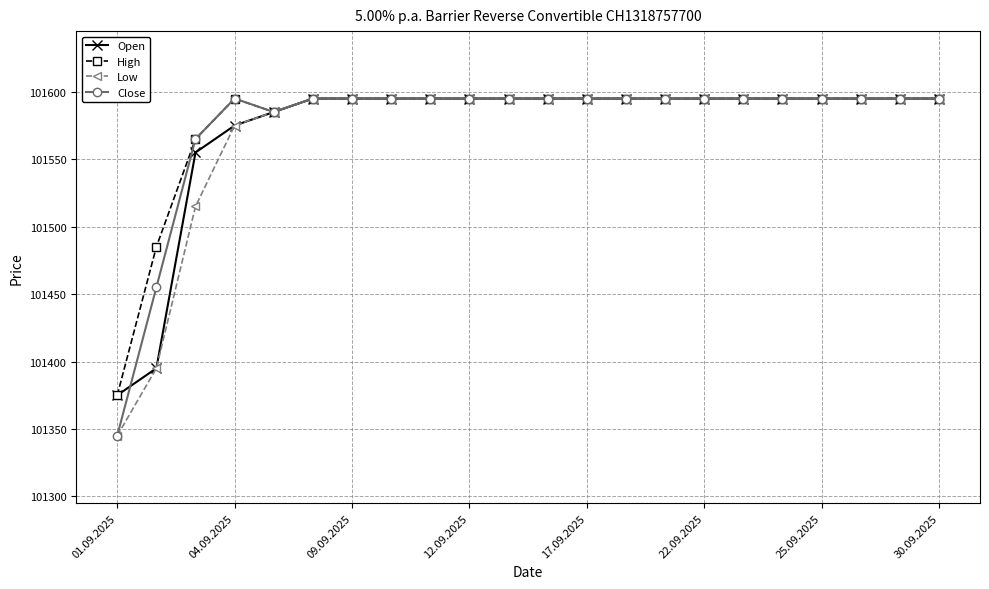

What is the value of the Low point at the 19th from the left?

101595